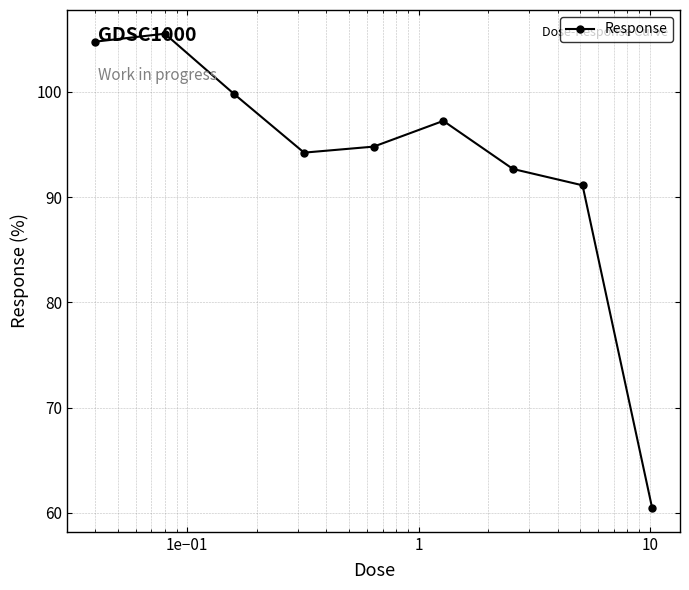

How many distinct data groups are displayed?

1